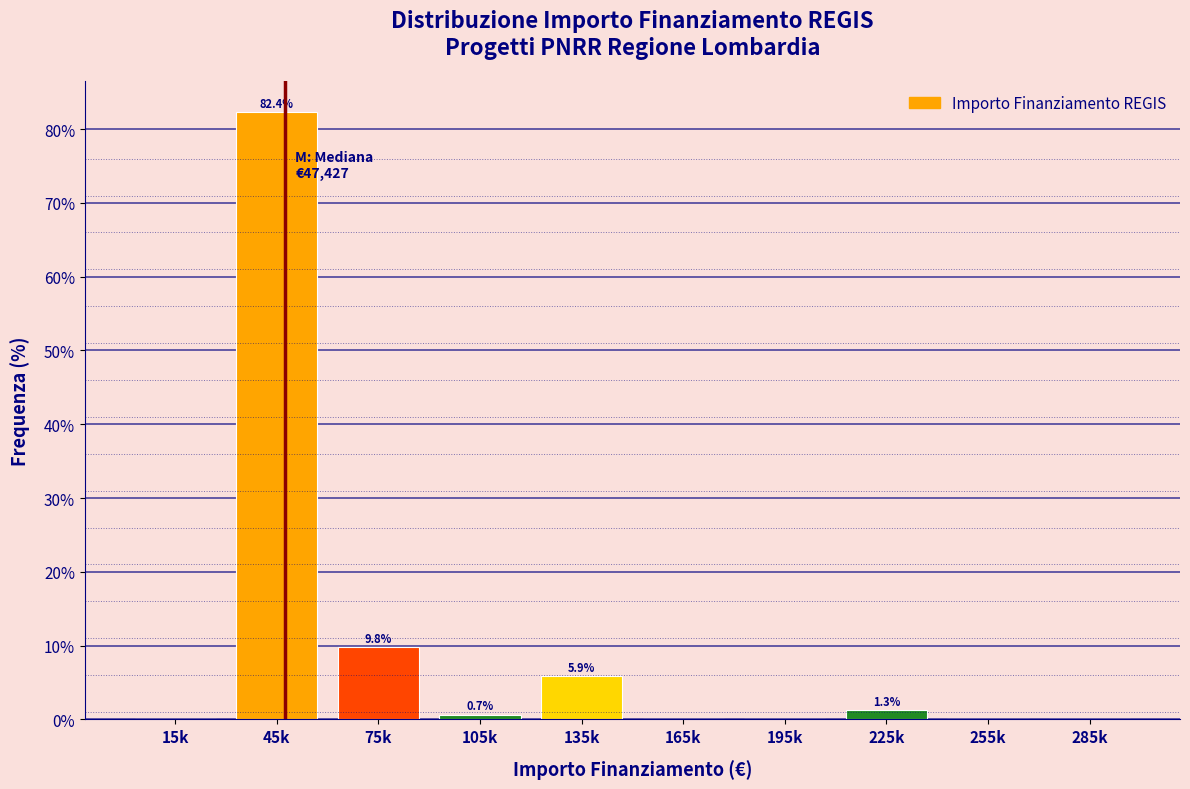

Reading left to right, what are all the values shown in this chart?

15k=0.0	45k=82.4	75k=9.8	105k=0.7	135k=5.9	165k=0.0	195k=0.0	225k=1.3	255k=0.0	285k=0.0